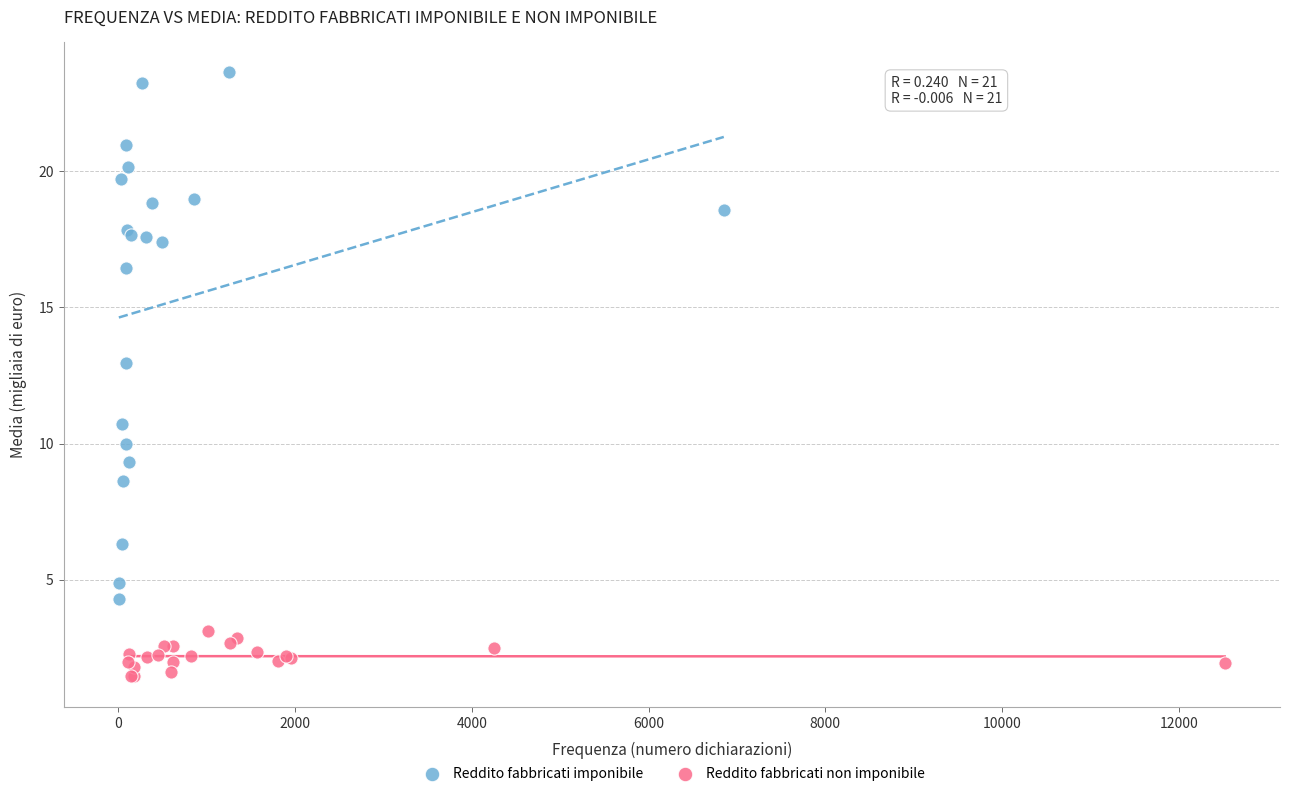

What are all the series names shown in the legend?

Reddito fabbricati imponibile, Reddito fabbricati non imponibile